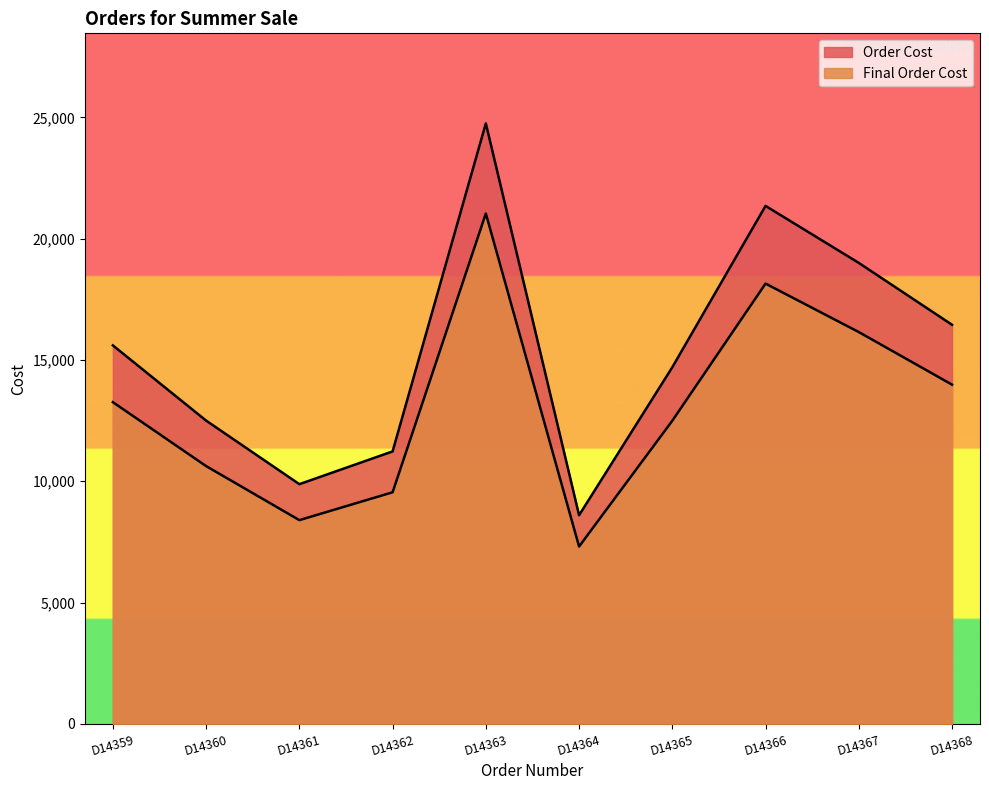

What is the sum of all Order Cost values?

154060.0